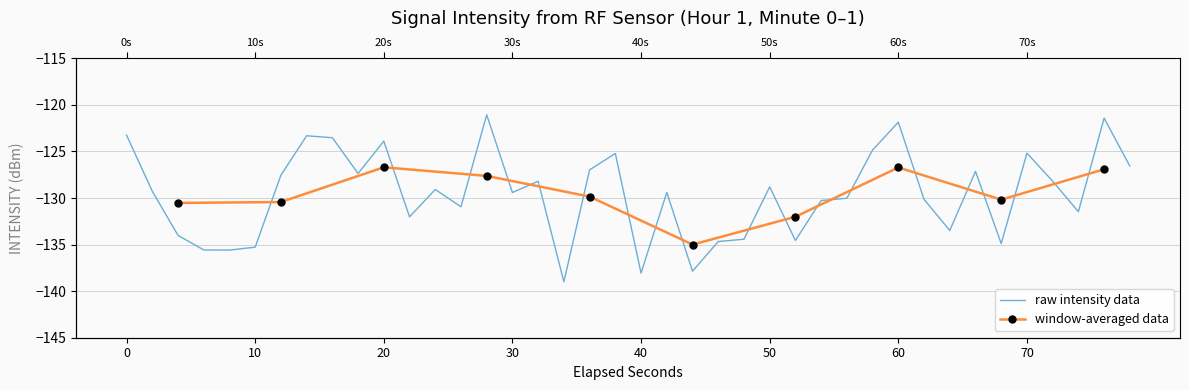

What is the sum of all values?

-5183.8